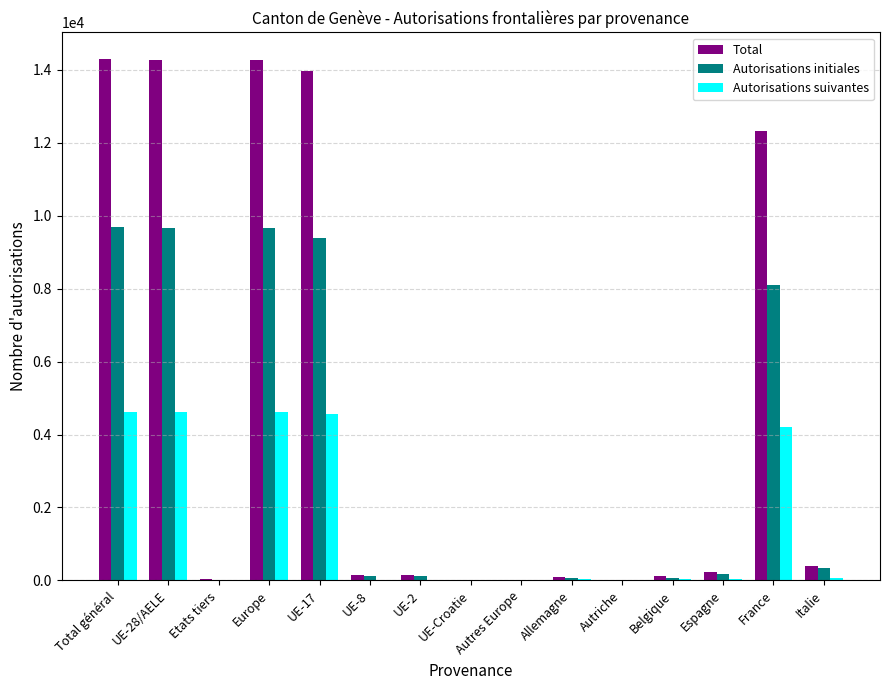

What is the sum of the Autorisations suivantes values at Autres Europe and Belgique?

30